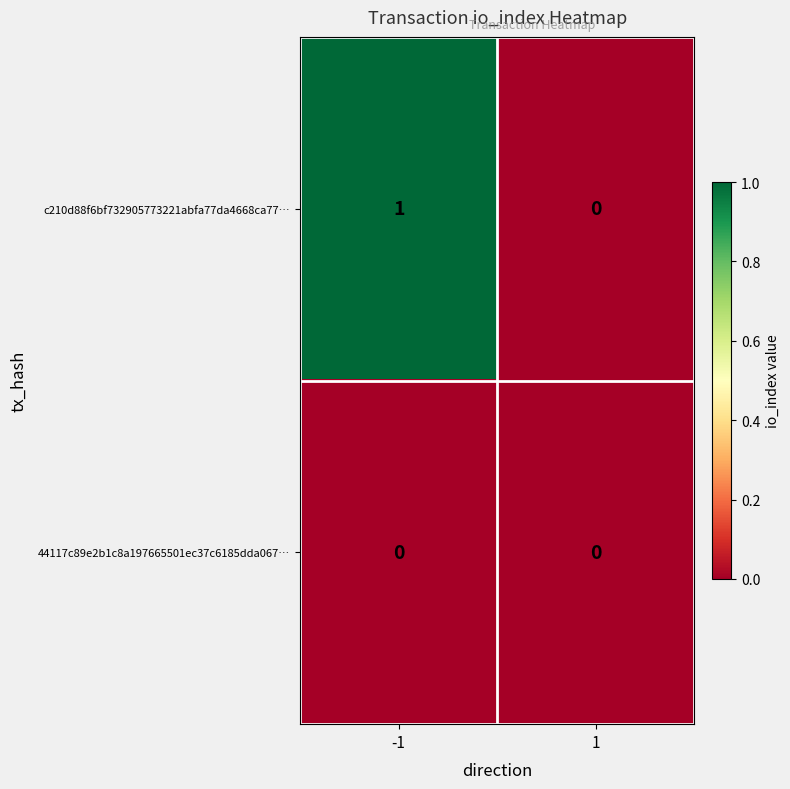

Is it true that 44117c89e2b1c8a197665501ec37c6185dda067… equals 0 at -1?

True